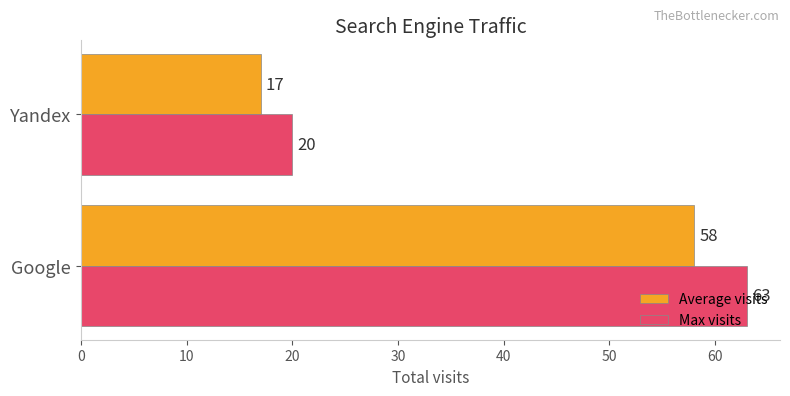

Is it true that Average visits equals 13 at Google?

False